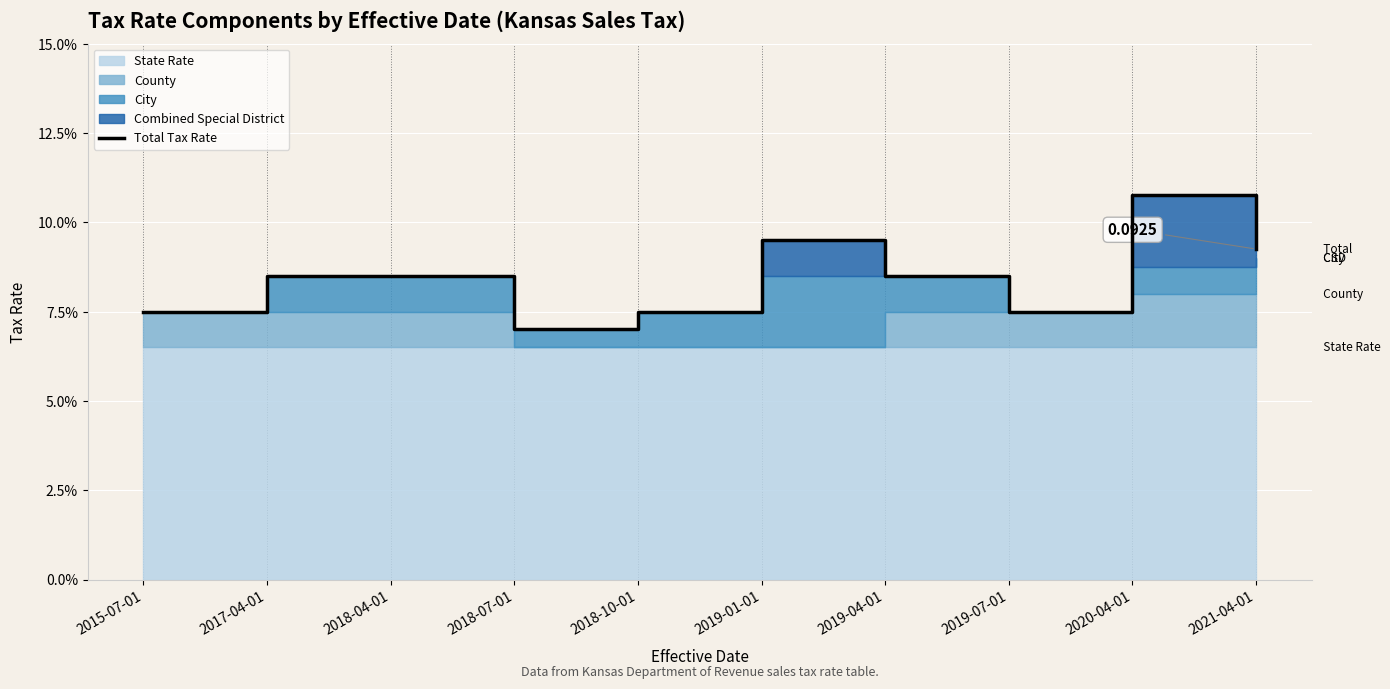

Where is the first local minimum?

2018-07-01